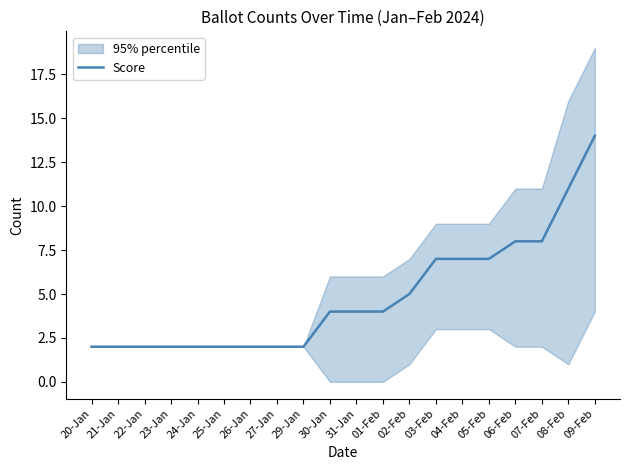

Reading left to right, list all the values displayed in this chart.

20-Jan=2	21-Jan=2	22-Jan=2	23-Jan=2	24-Jan=2	25-Jan=2	26-Jan=2	27-Jan=2	29-Jan=2	30-Jan=4	31-Jan=4	01-Feb=4	02-Feb=5	03-Feb=7	04-Feb=7	05-Feb=7	06-Feb=8	07-Feb=8	08-Feb=11	09-Feb=14